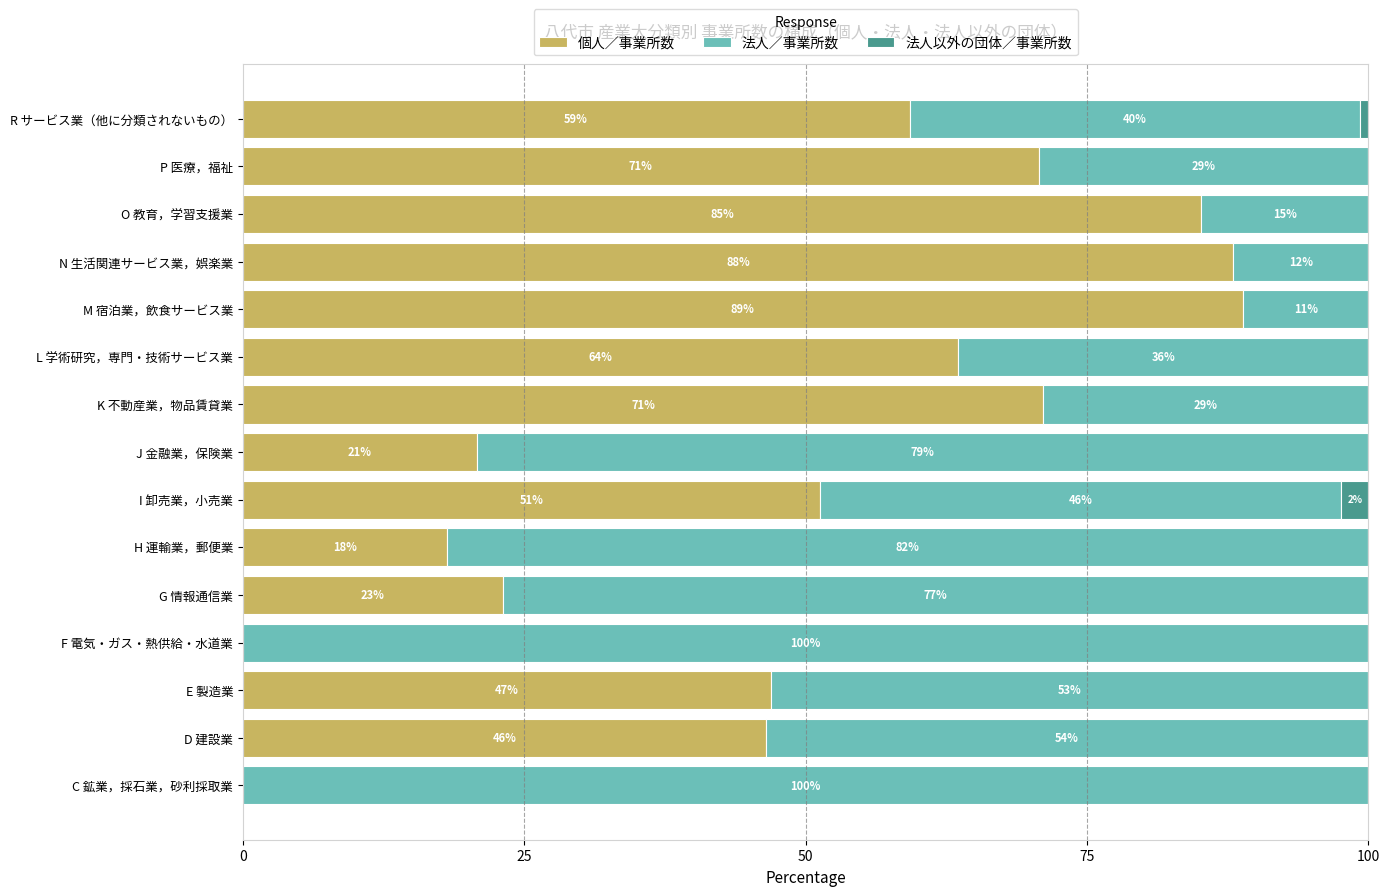

At which label does 個人／事業所数 reach its peak?

M 宿泊業，飲食サービス業